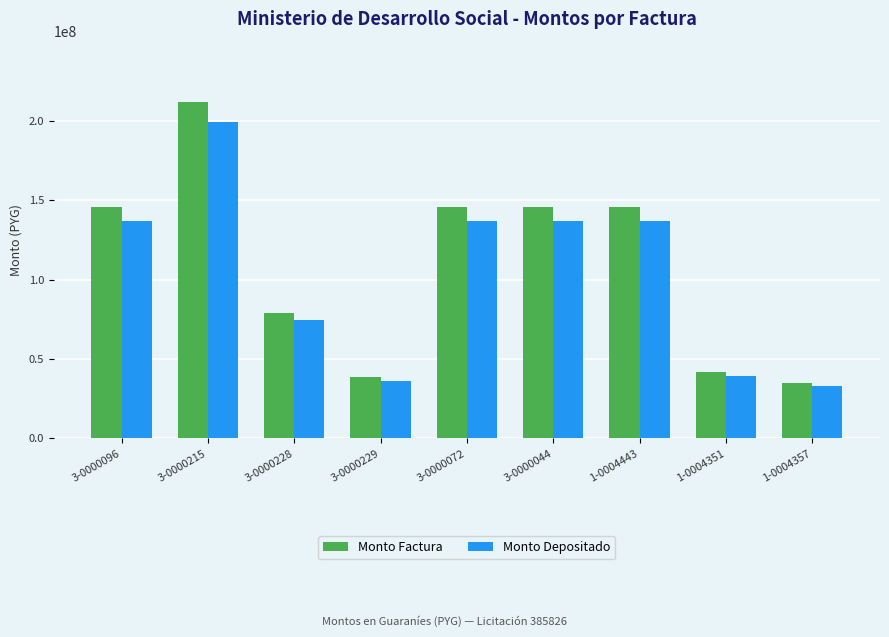

What is the minimum value for Monto Depositado?

32892100